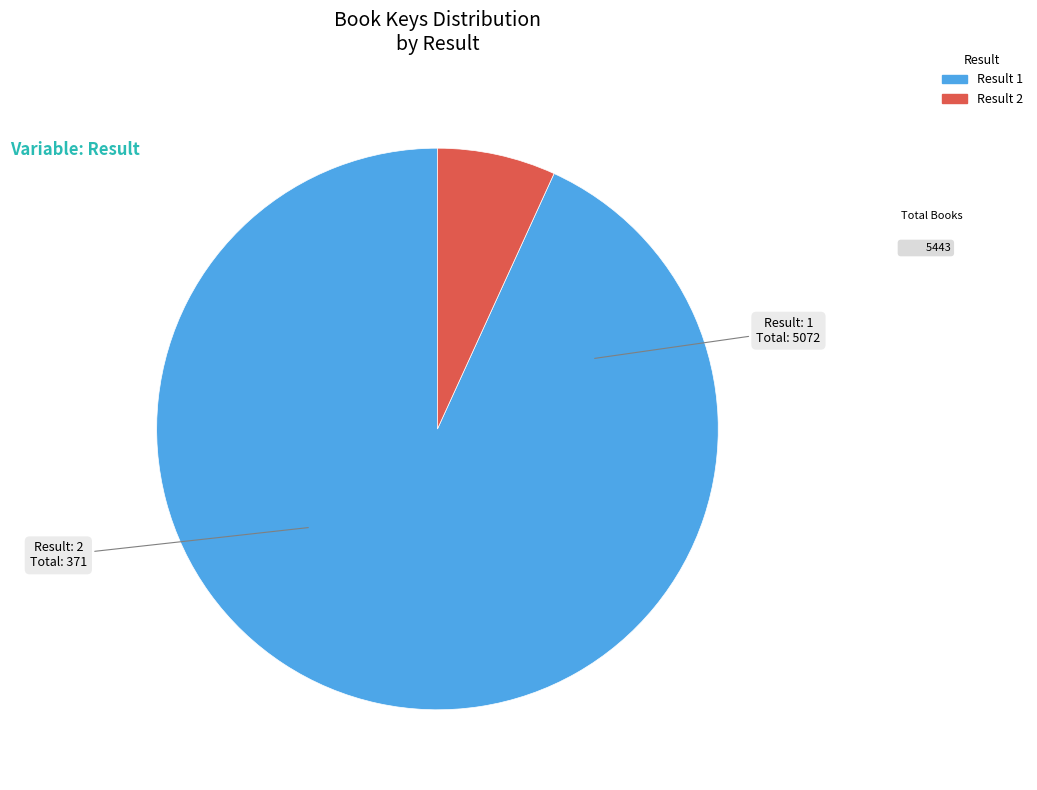

Count the number of slices in the pie.

2